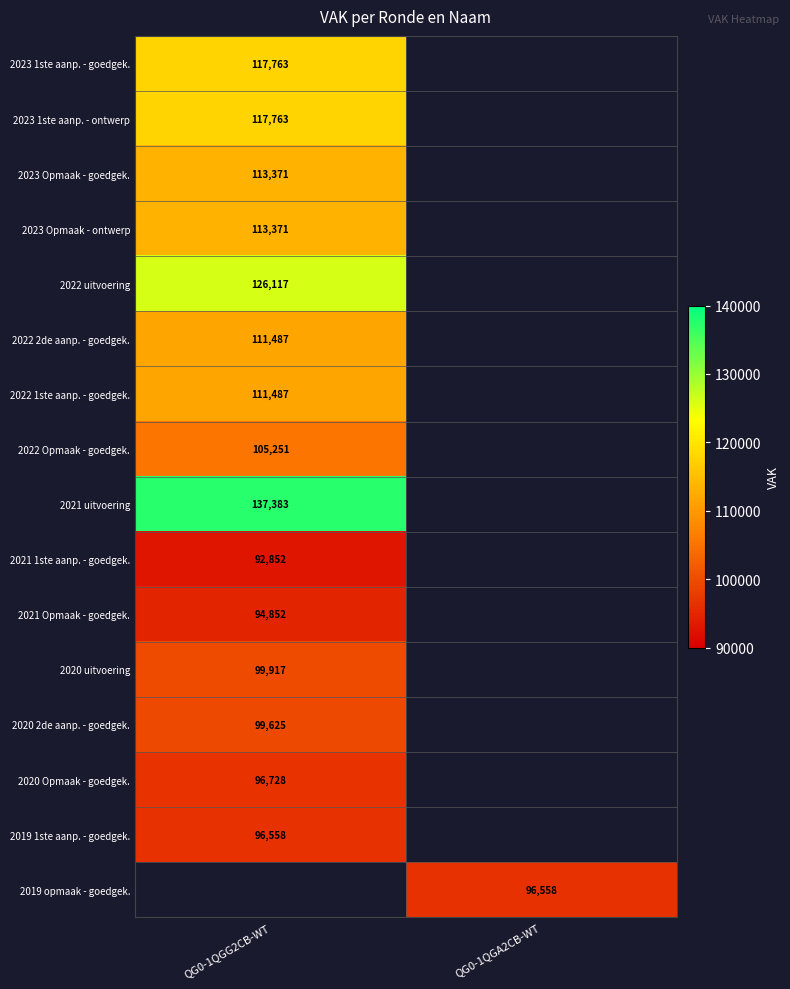

Is the value of 2020 Opmaak - goedgek. at QG0-1QGG2CB-WT greater than the value of 2023 Opmaak - ontwerp at QG0-1QGG2CB-WT?

No